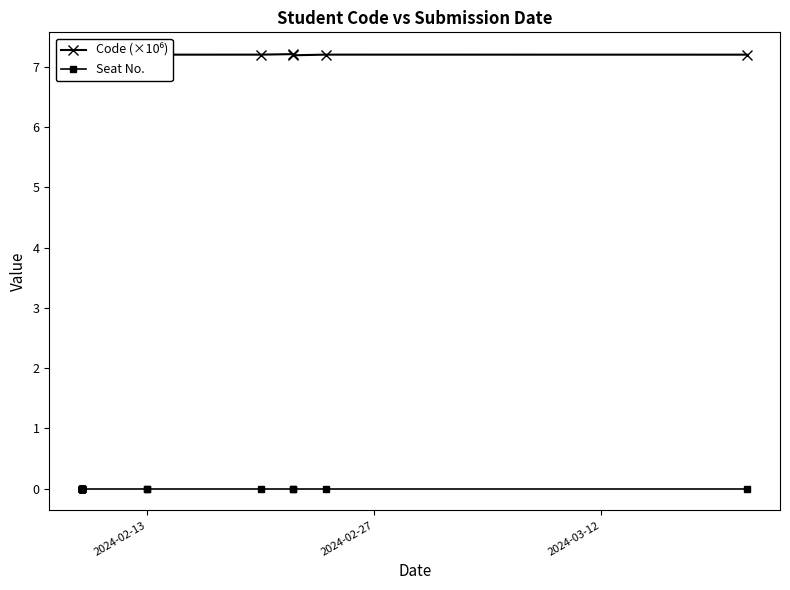

True or false: Code (×10⁶) has more than 1 points higher than both neighbors.

True